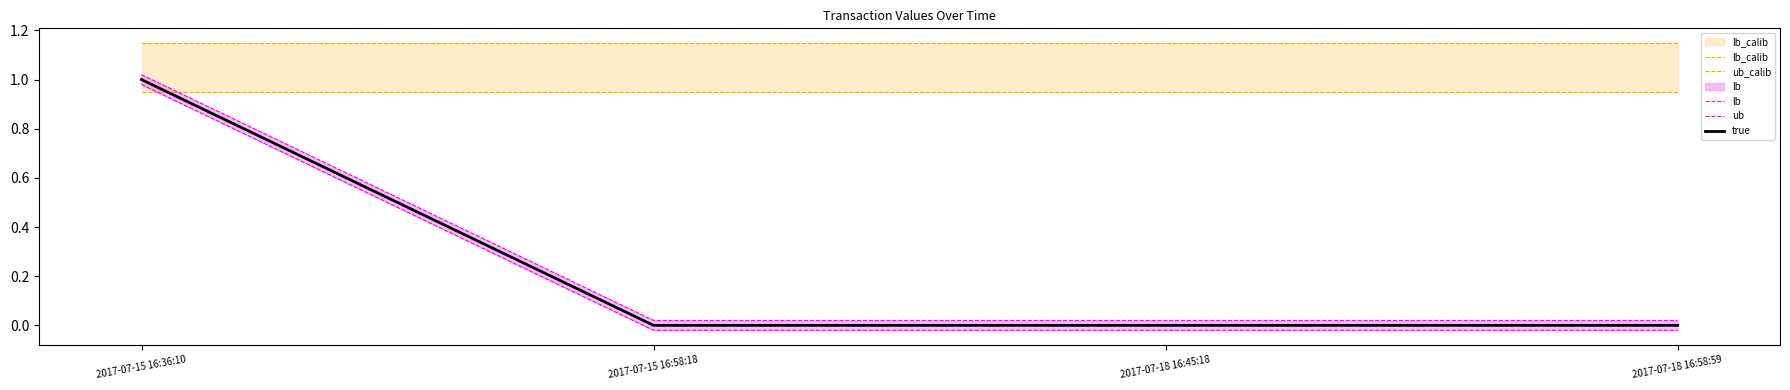

What is the minimum value for ub_calib?

1.1